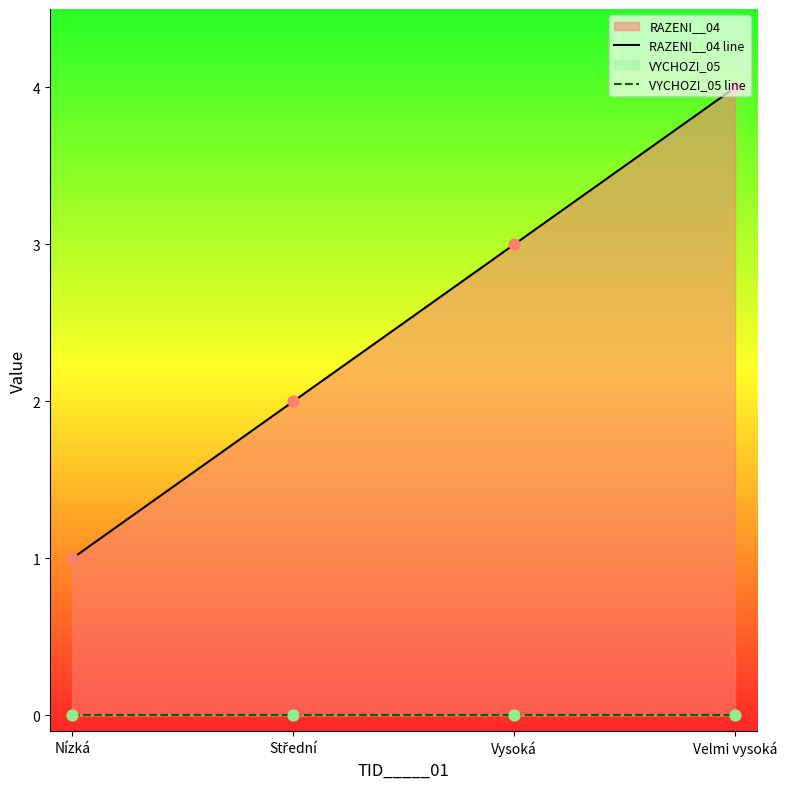

What is the total value across all series at Velmi vysoká?

4